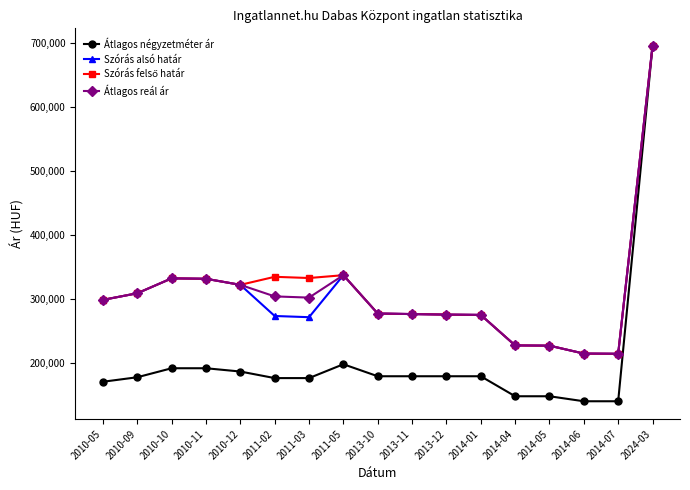

Does the chart display data point markers on the line(s)?

Yes